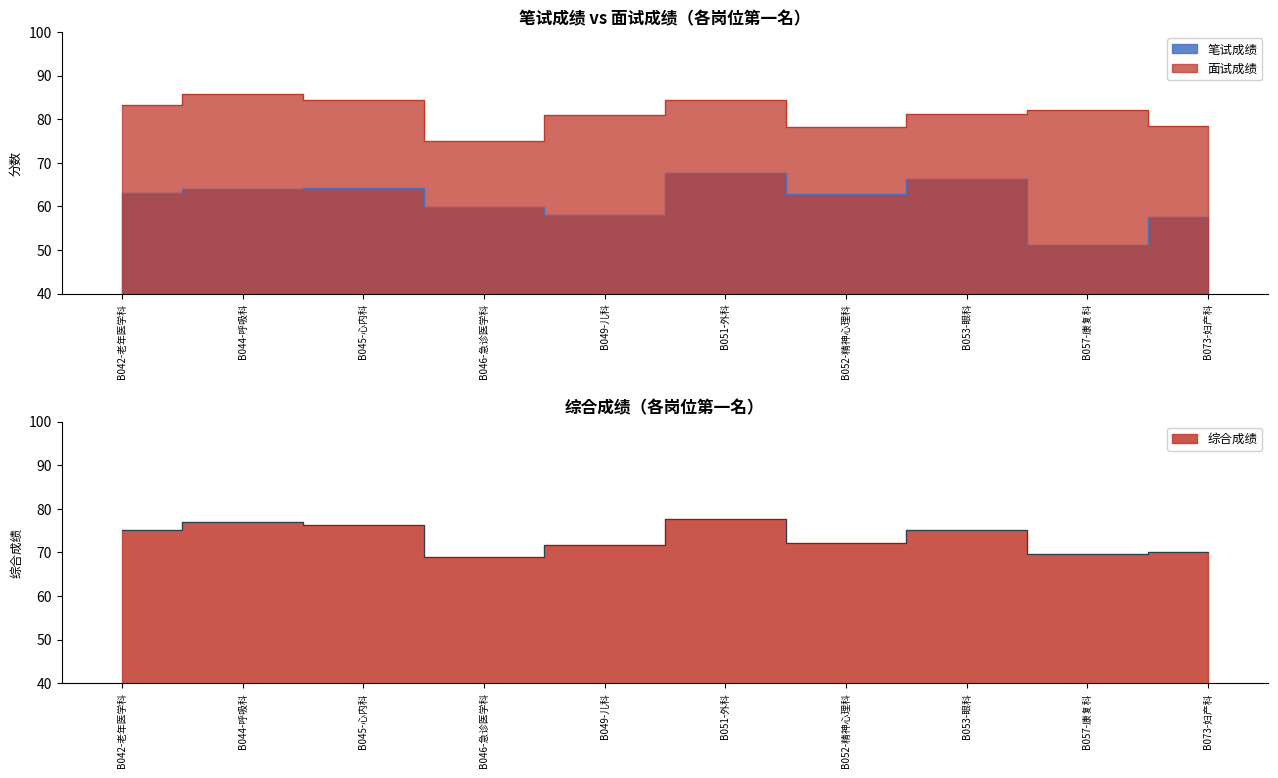

What is the average value of the 笔试成绩 series?

61.4